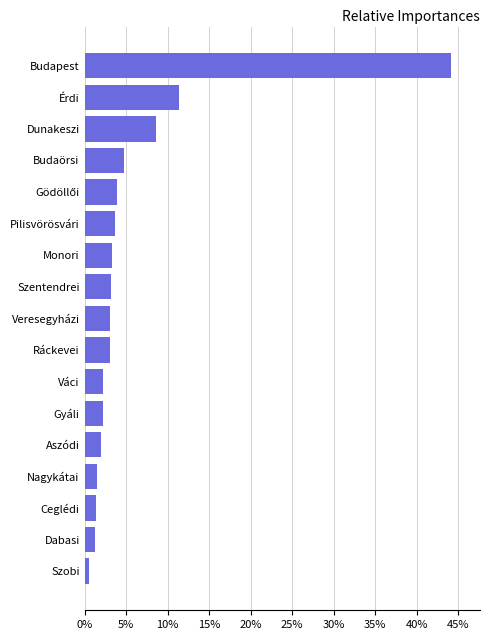

True or false: the data shows 3.7 at Pilisvörösvári.

True